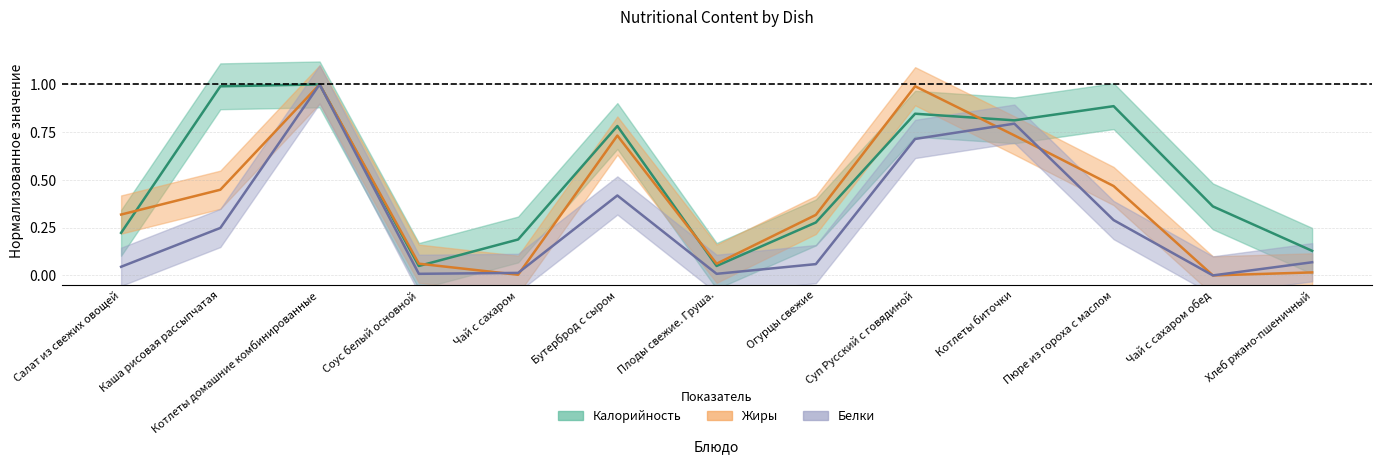

What is the spread (max minus min) of values at Чай с сахаром обед?

0.4